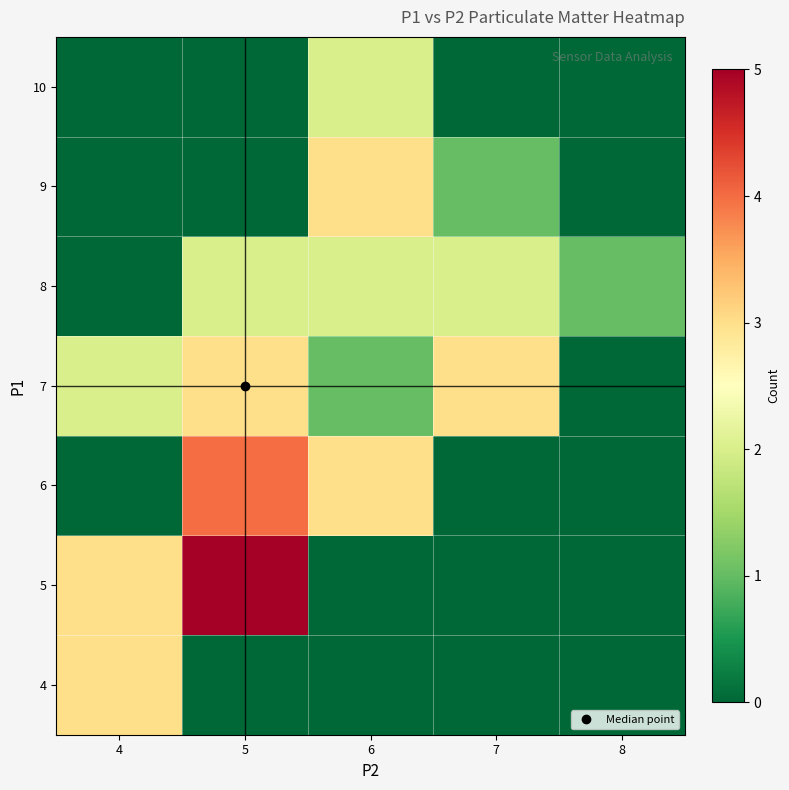

Reading left to right, what are all the values shown in this chart?

4: 4=3	5=0	6=0	7=0	8=0
5: 4=3	5=5	6=0	7=0	8=0
6: 4=0	5=4	6=3	7=0	8=0
7: 4=2	5=3	6=1	7=3	8=0
8: 4=0	5=2	6=2	7=2	8=1
9: 4=0	5=0	6=3	7=1	8=0
10: 4=0	5=0	6=2	7=0	8=0